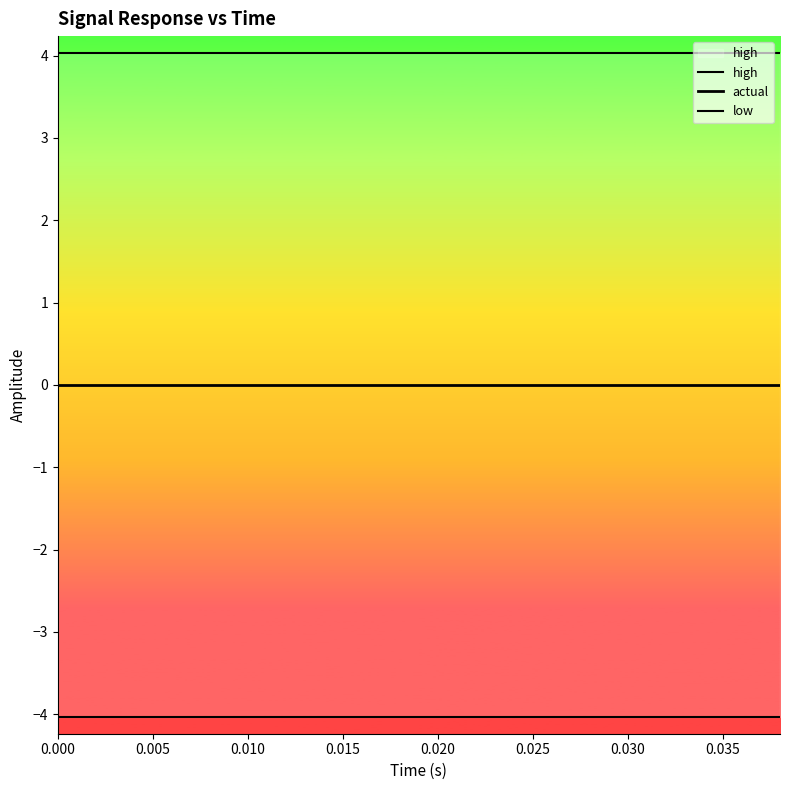

Count the number of categories in the chart.

20